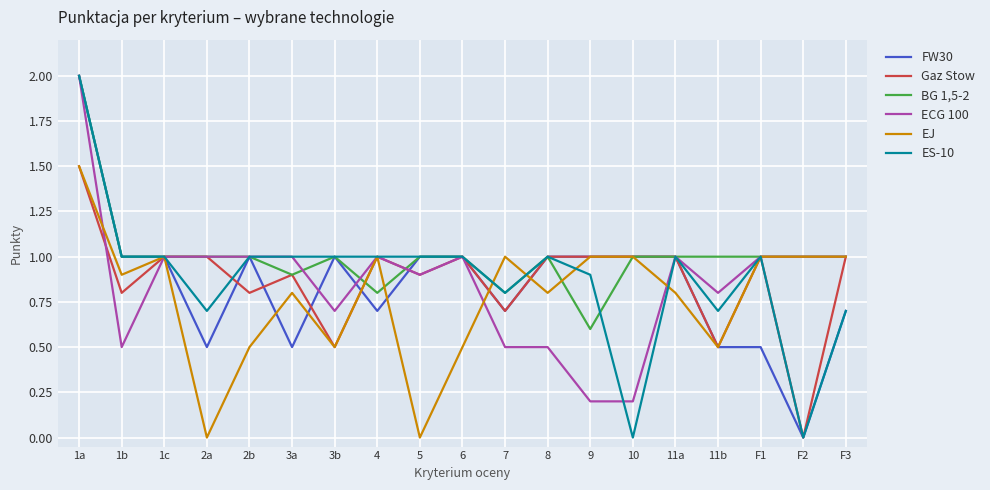

Is it true that ES-10 equals 1.1 at 1a?

False